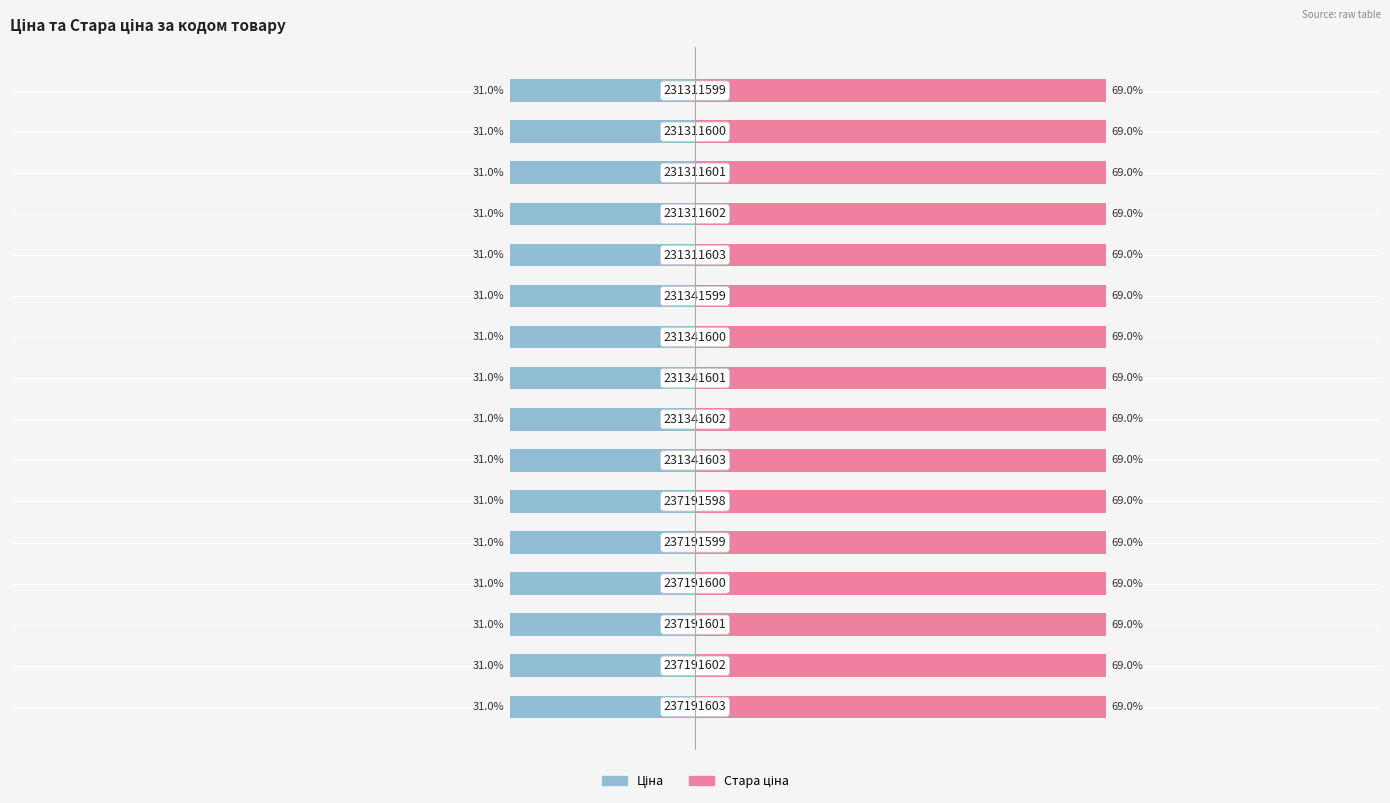

Count the number of categories in the chart.

16